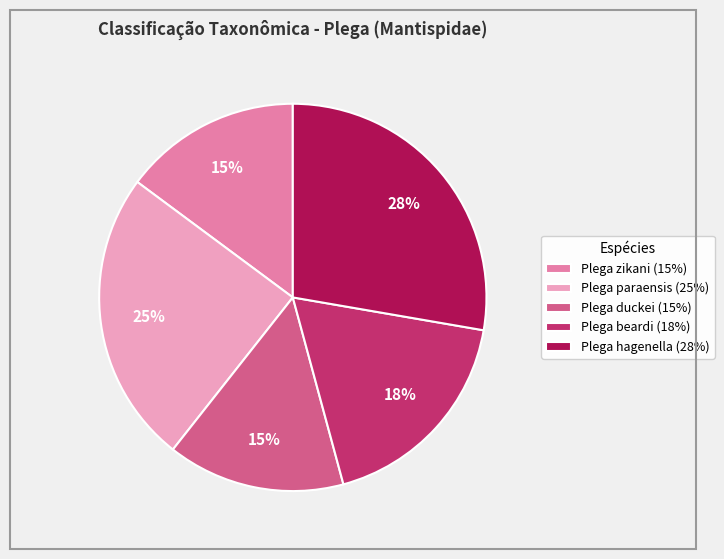

Which category has the biggest portion of the pie?

Plega hagenella